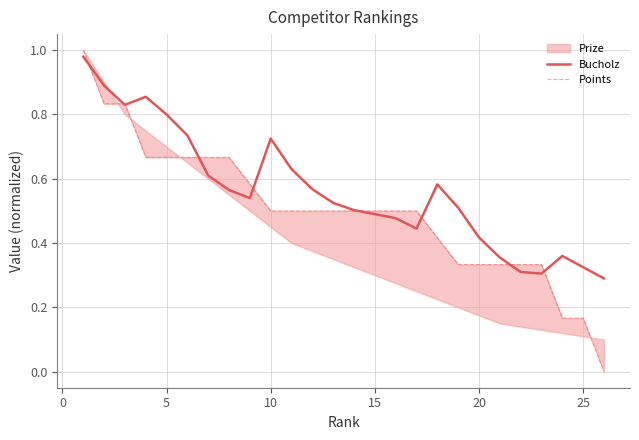

True or false: Bucholz has a value of 1.1 at 10.

False